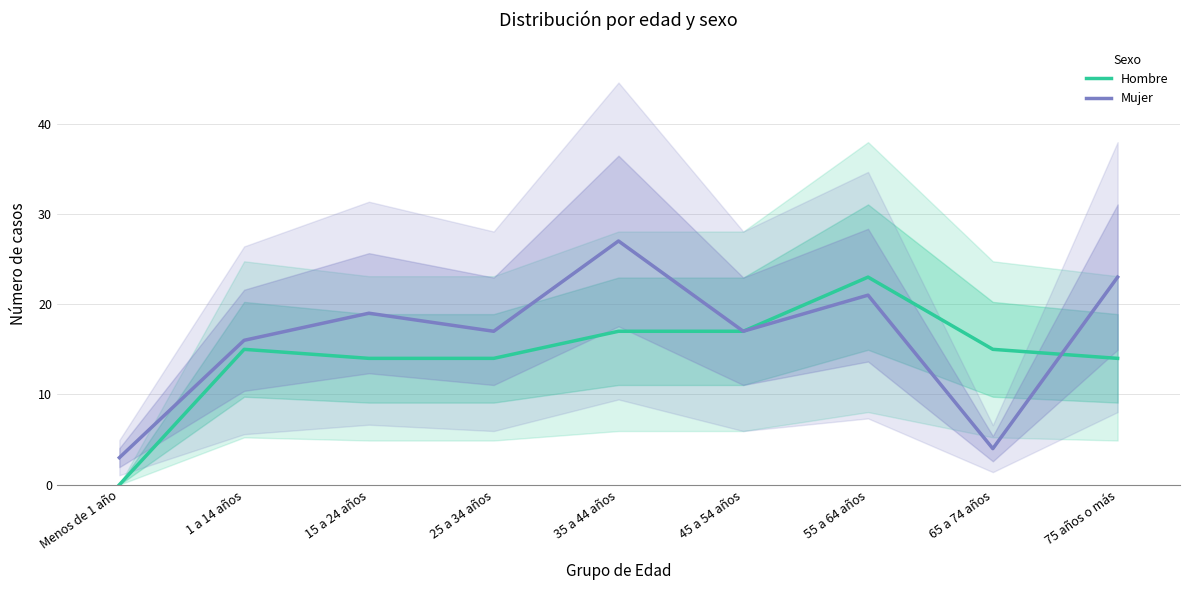

List the labels in order of Hombre value, smallest first.

Menos de 1 año, 15 a 24 años, 25 a 34 años, 75 años o más, 1 a 14 años, 65 a 74 años, 35 a 44 años, 45 a 54 años, 55 a 64 años